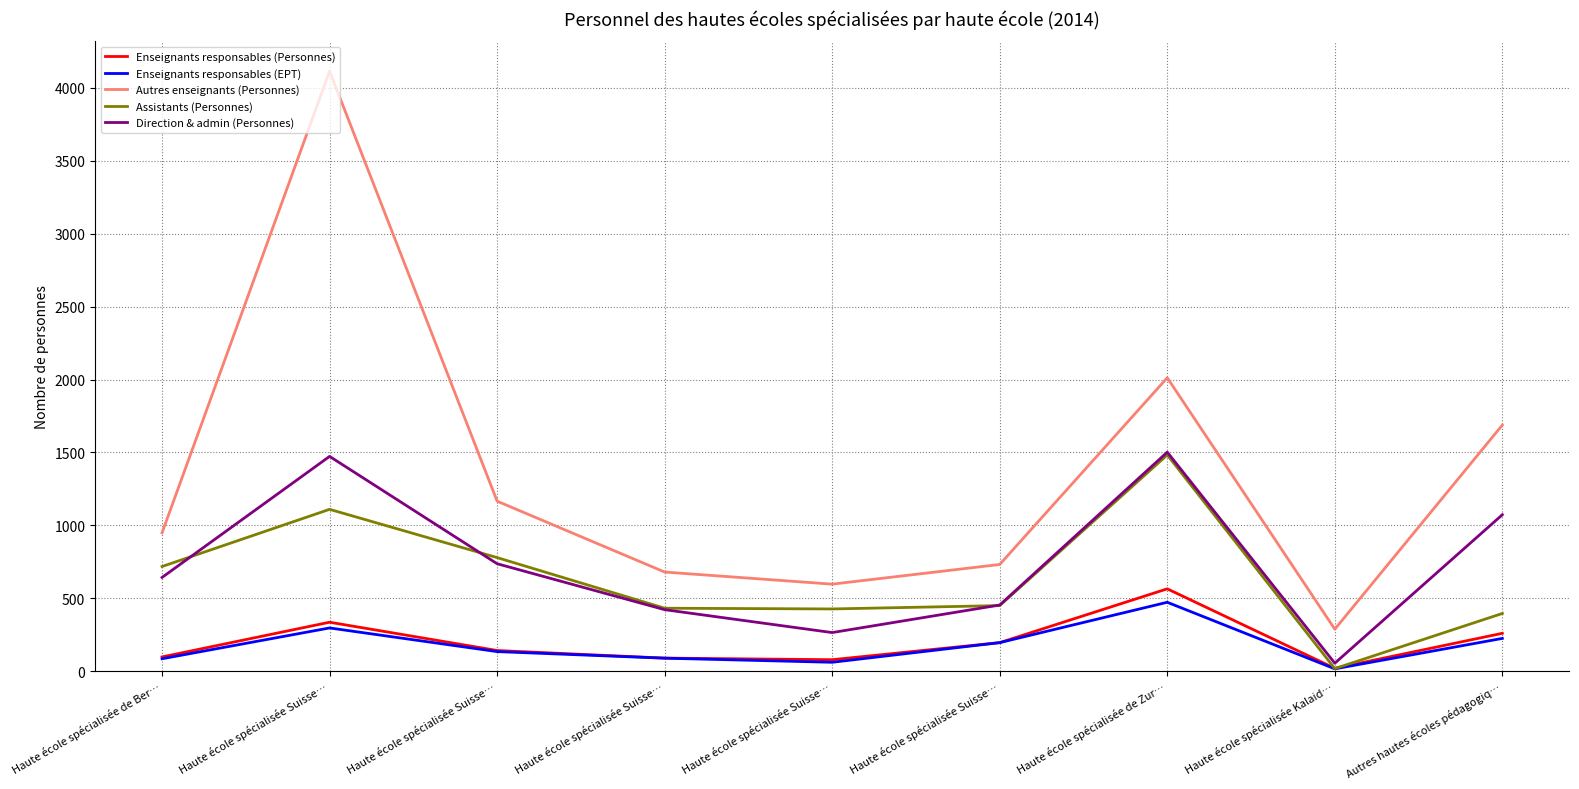

Does the chart have visible grid lines?

Yes